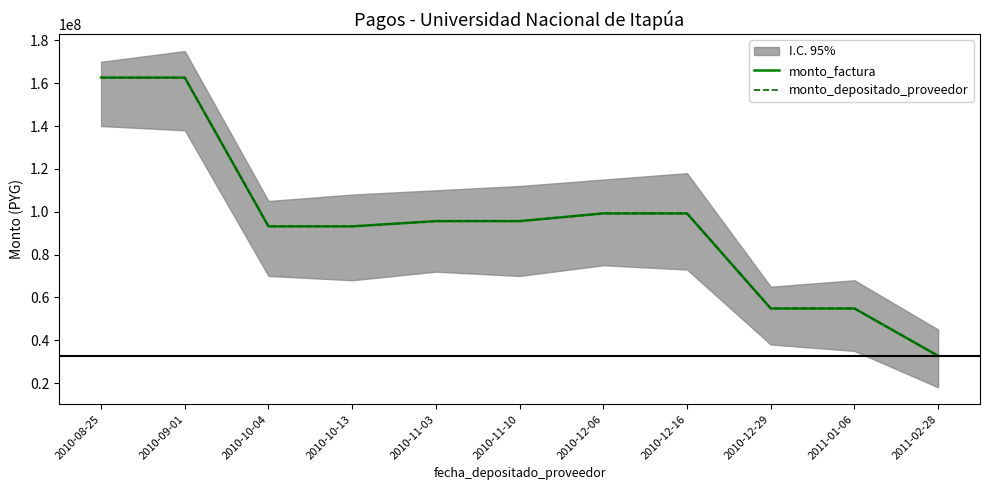

At 2010-10-04, list the series in order from largest to smallest.

monto_factura, monto_depositado_proveedor